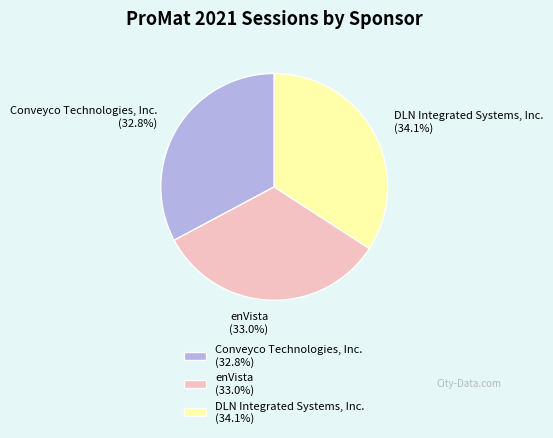

Is it true that Conveyco Technologies, Inc. is 33% of the pie?

True